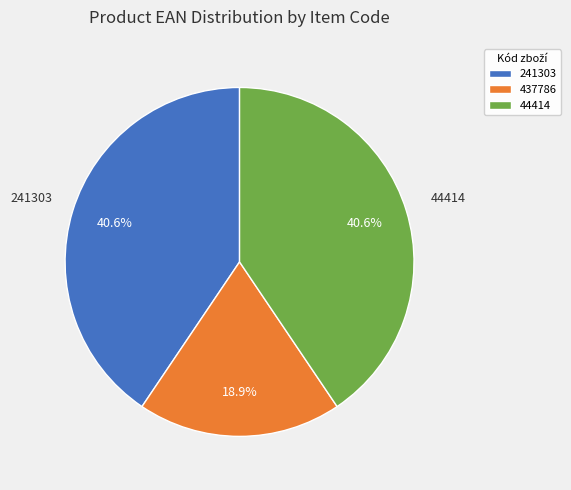

Between 44414 and 437786, which is larger?

44414